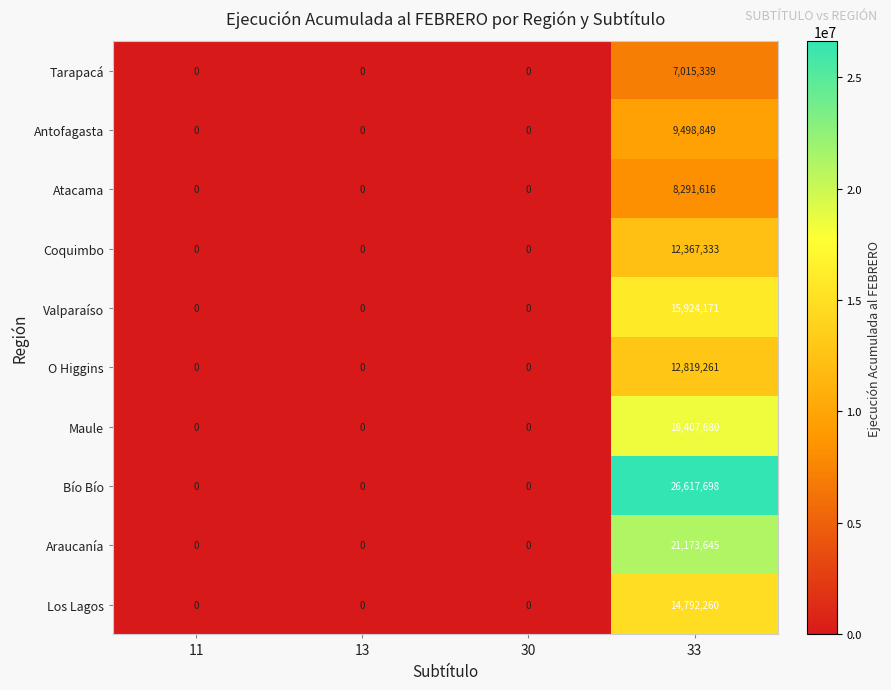

Rank the series by their maximum value, from lowest to highest.

Tarapacá, Atacama, Antofagasta, Coquimbo, O Higgins, Los Lagos, Valparaíso, Maule, Araucanía, Bío Bío